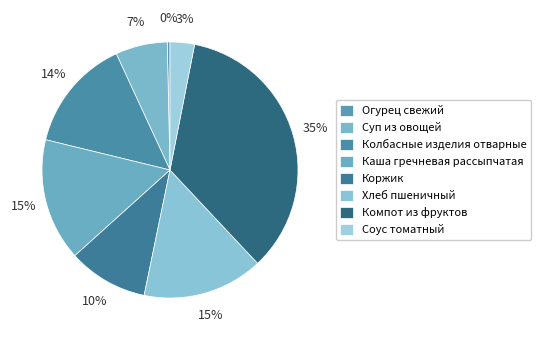

Is it true that Суп из овощей is 13% of the pie?

False